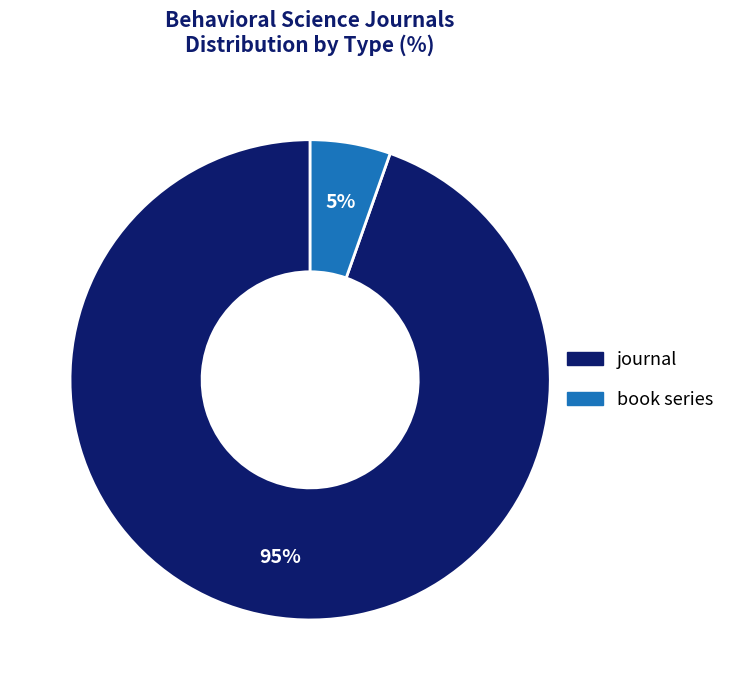

To the nearest percent, what is the combined percentage of book series and journal?

100%